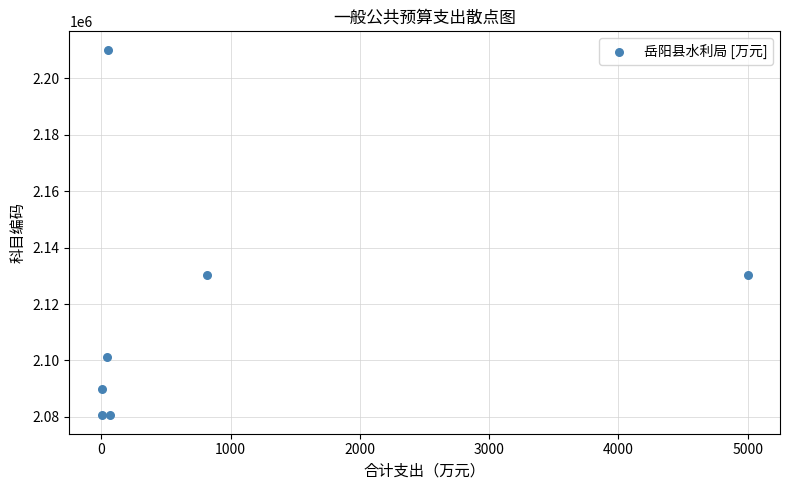

What is the range of Y values (max minus min)?

129696